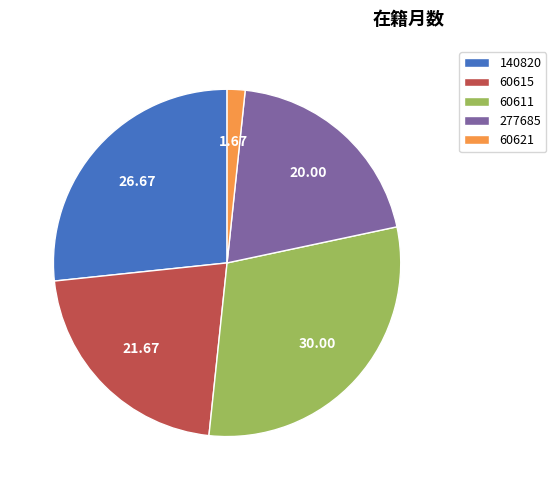

Is it true that 277685 is 20% of the pie?

True